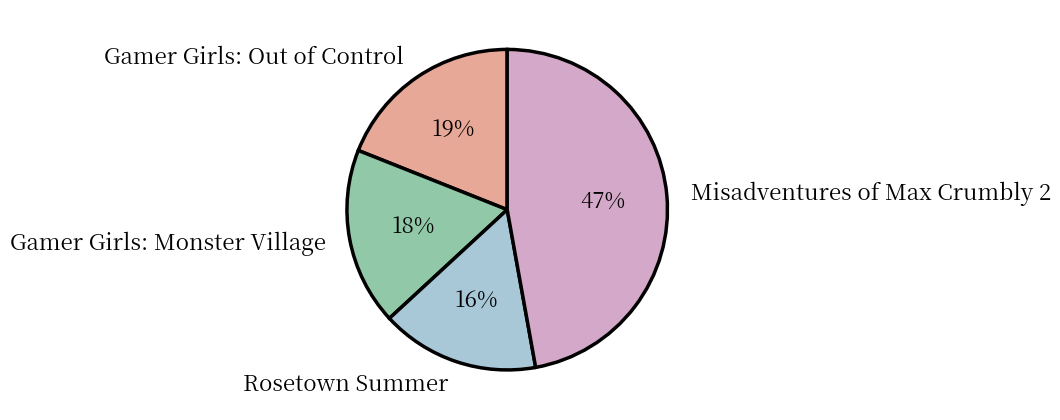

Which has a higher value, Misadventures of Max Crumbly 2 or Rosetown Summer?

Misadventures of Max Crumbly 2